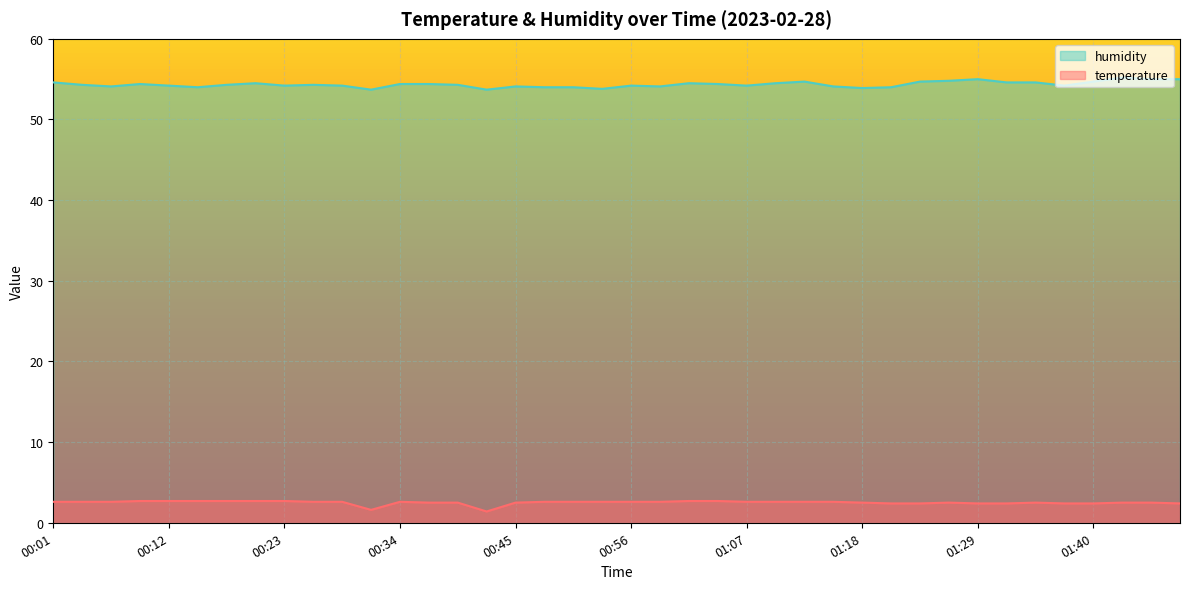

Which category has the highest value in the temperature series?

00:10